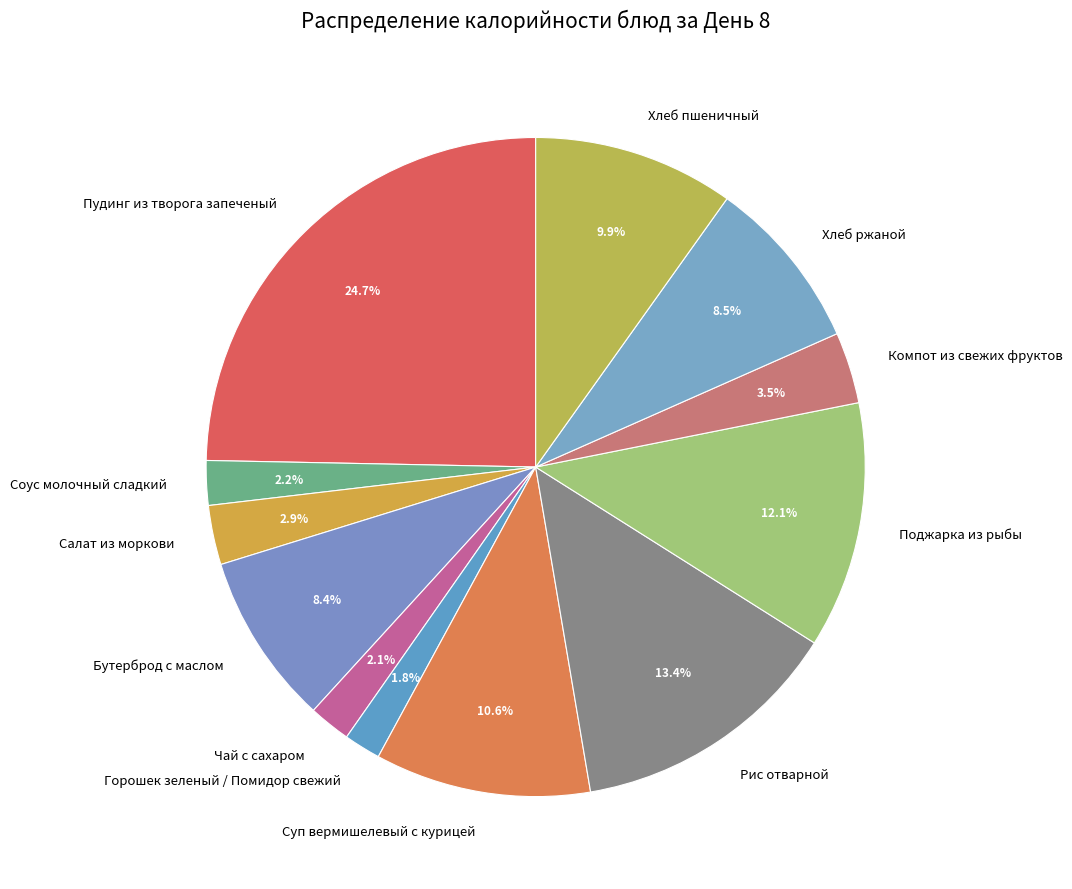

To the nearest percent, what is the difference between the largest and smallest slice percentages?

23%